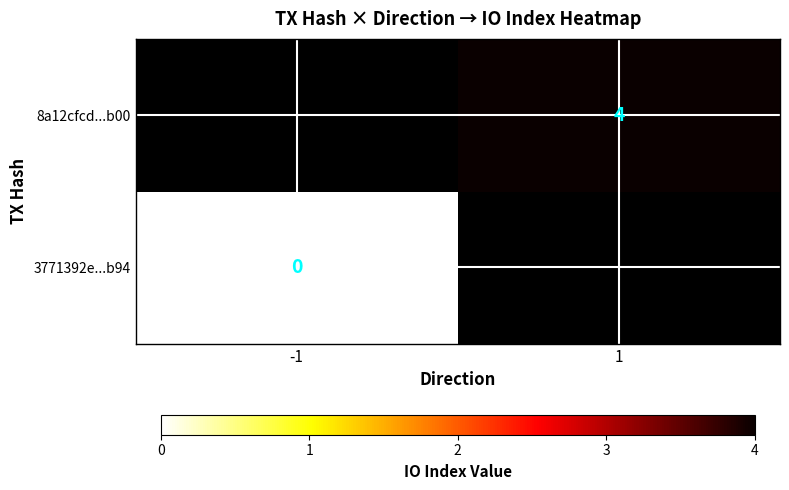

The value of 8a12cfcd...b00 at 1 is 5. True or false?

False